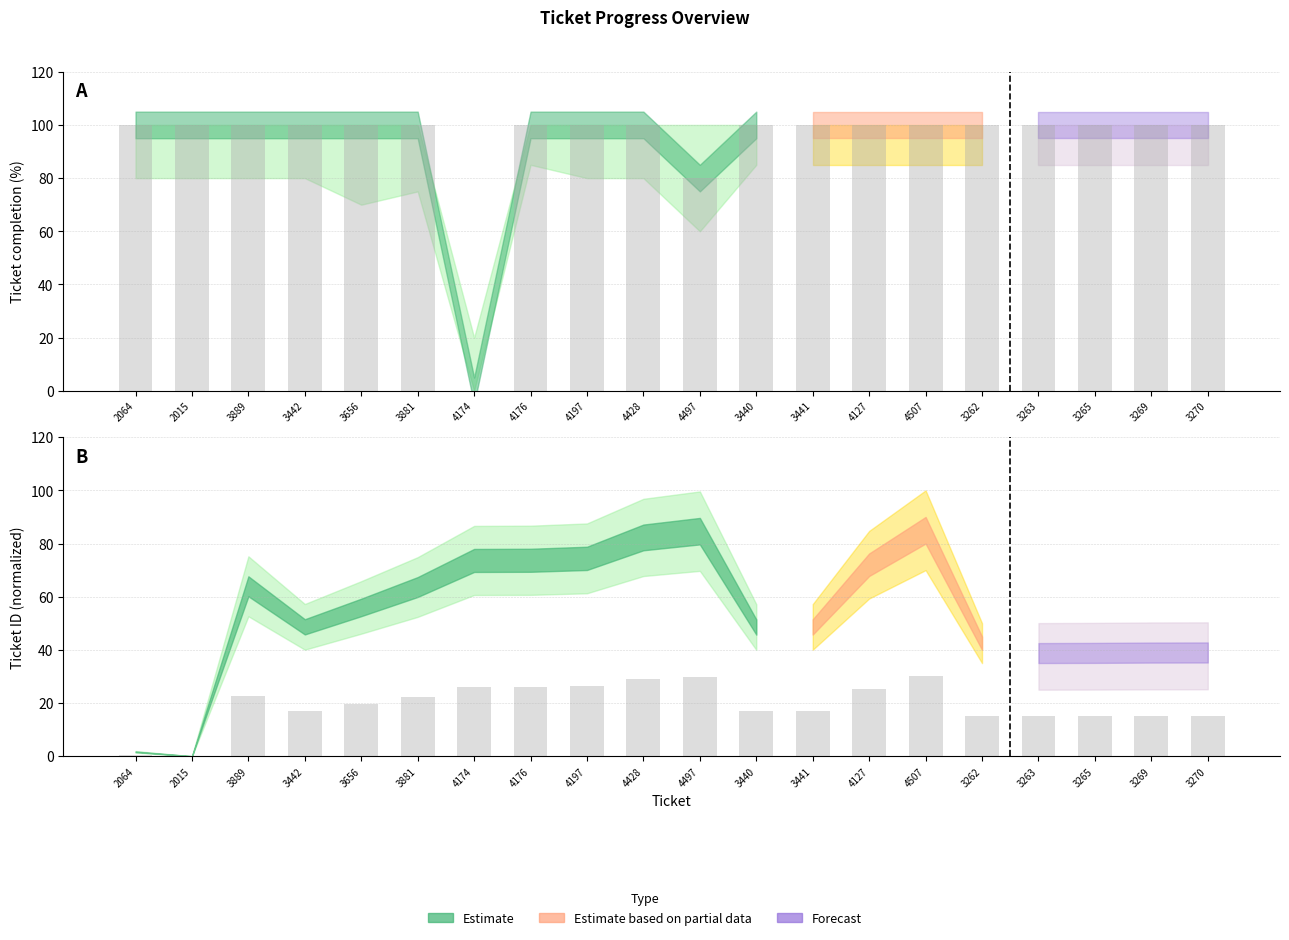

Between 4507 and 3269, which is larger?

4507